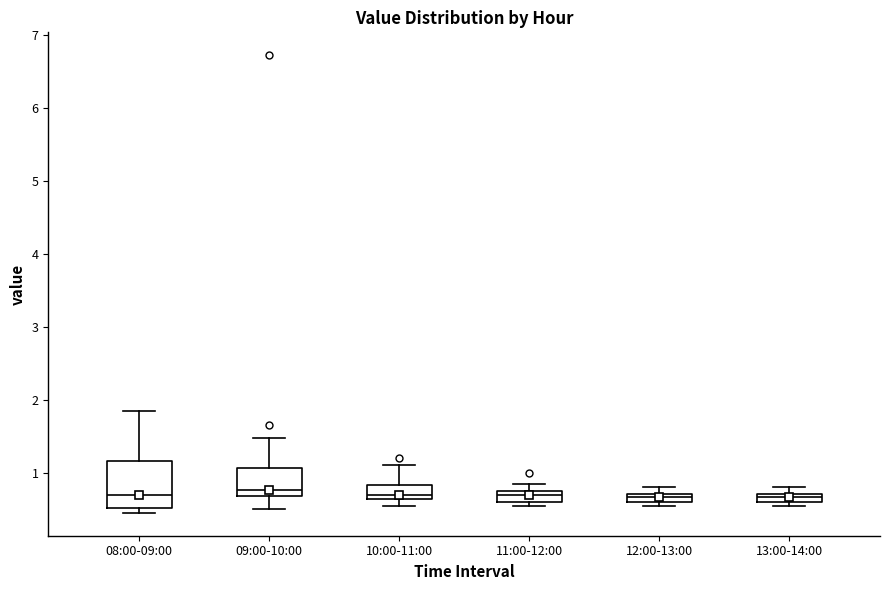

Which box is the tallest, from its lower edge to its upper edge?

08:00-09:00